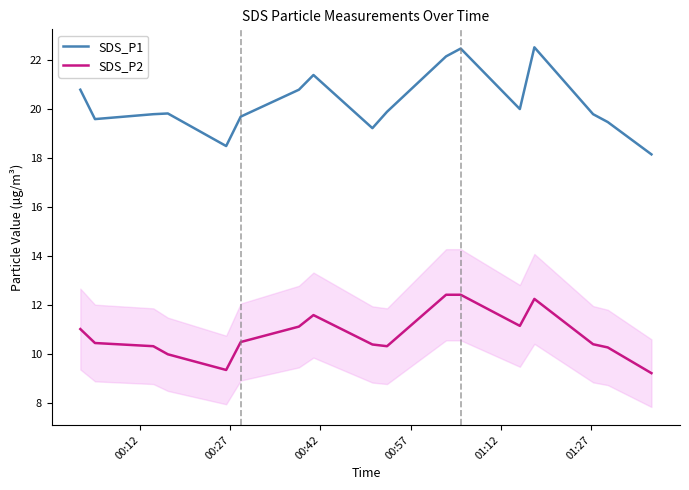

True or false: SDS_P1 and SDS_P2 intersect in this chart.

False